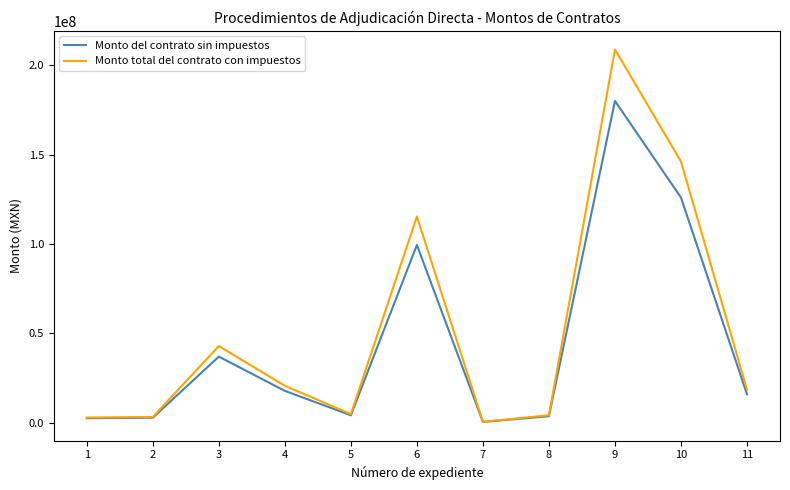

Which series has the widest spread of values?

Monto total del contrato con impuestos